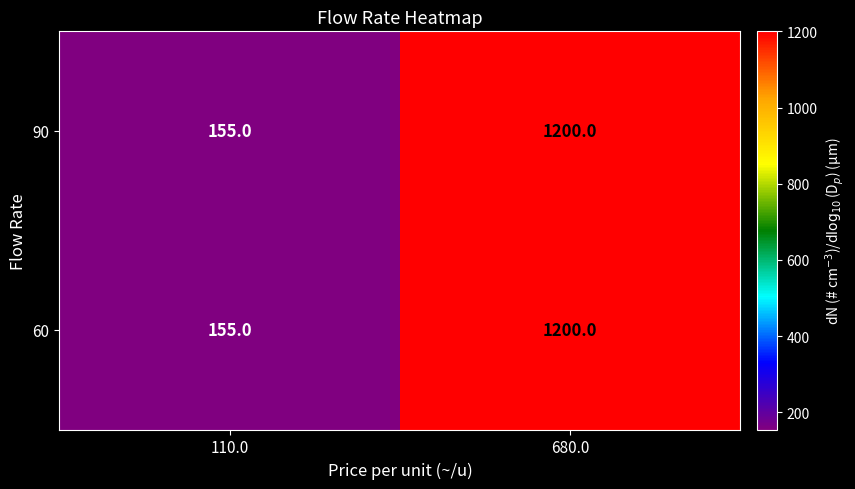

Which label corresponds to the largest value in the chart?

680.0